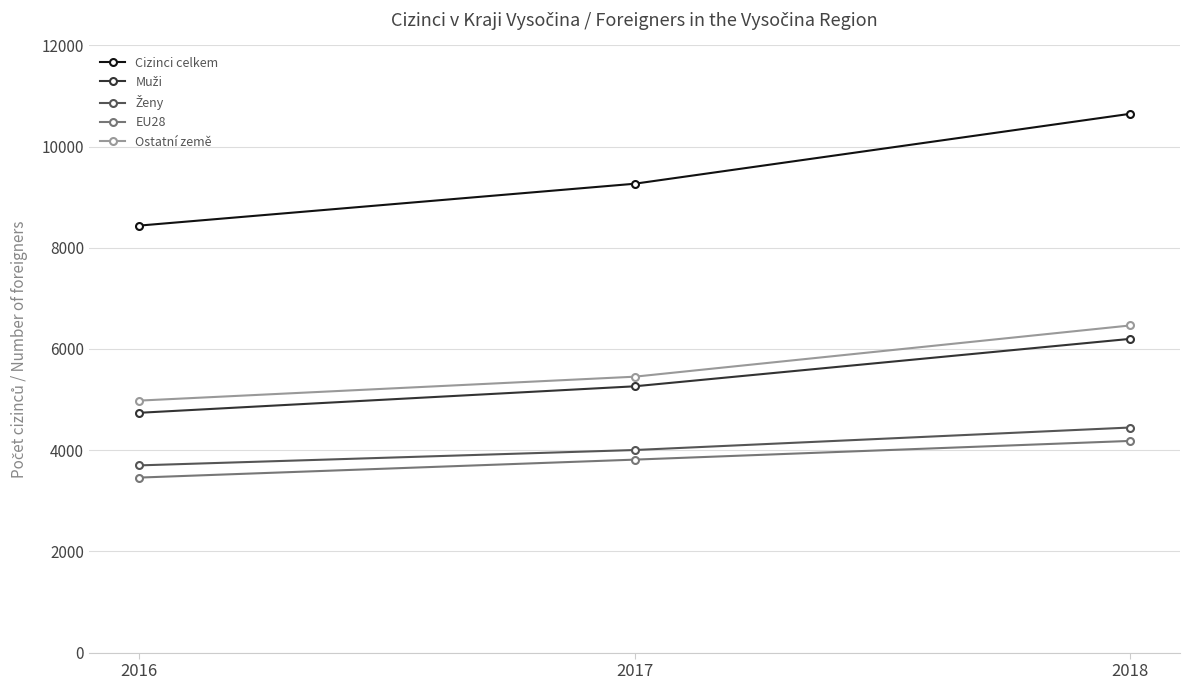

What is the total value across all series at 2018?

31944